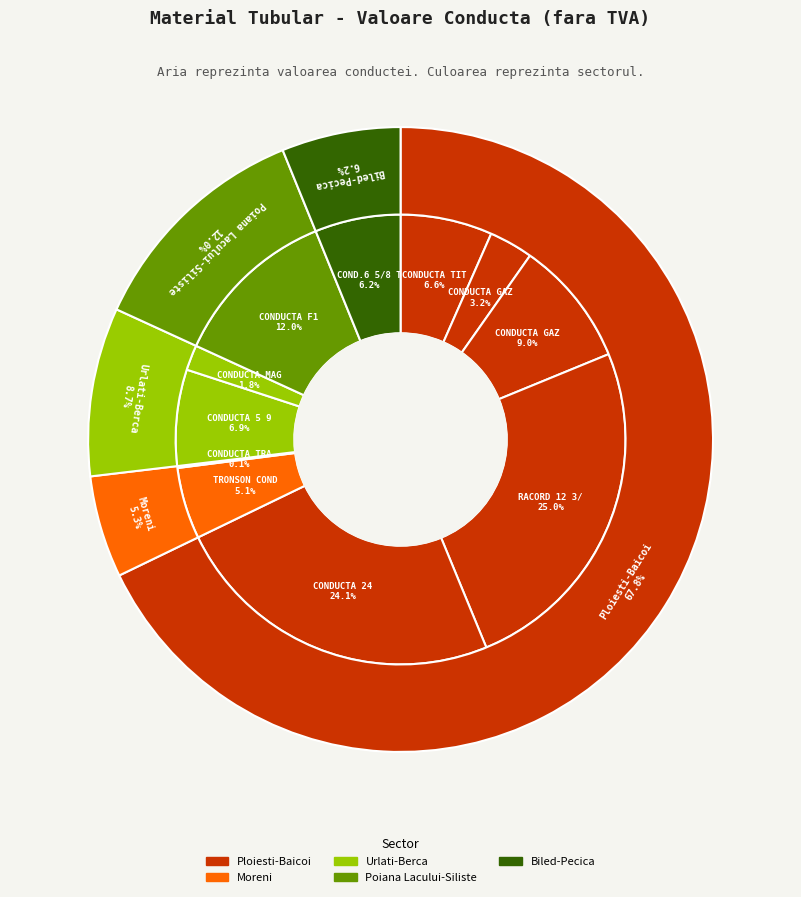

Is CONDUCTA 24 the majority of the pie?

No